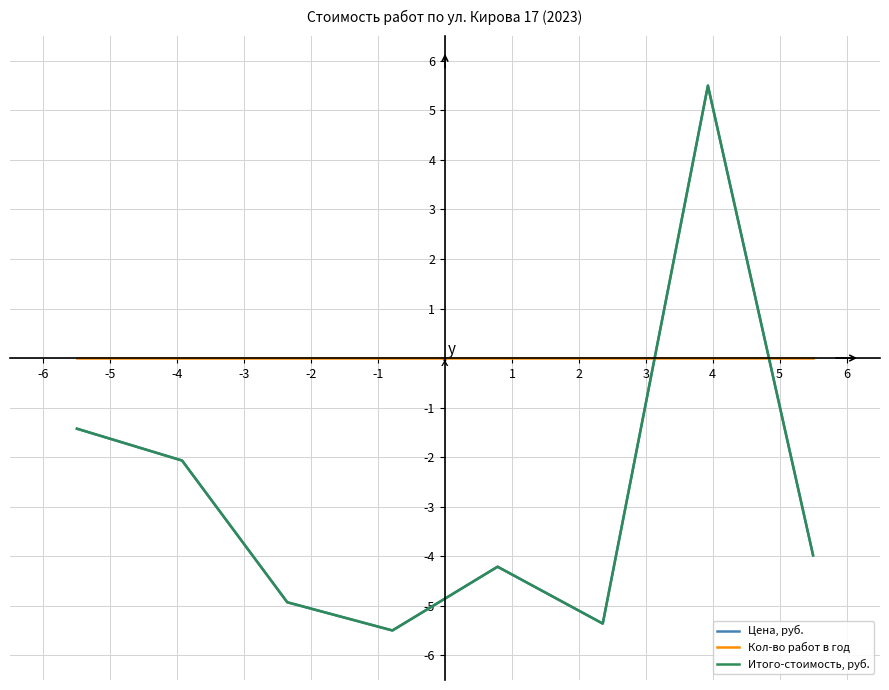

What are all the series names shown in the legend?

Цена, руб., Кол-во работ в год, Итого-стоимость, руб.